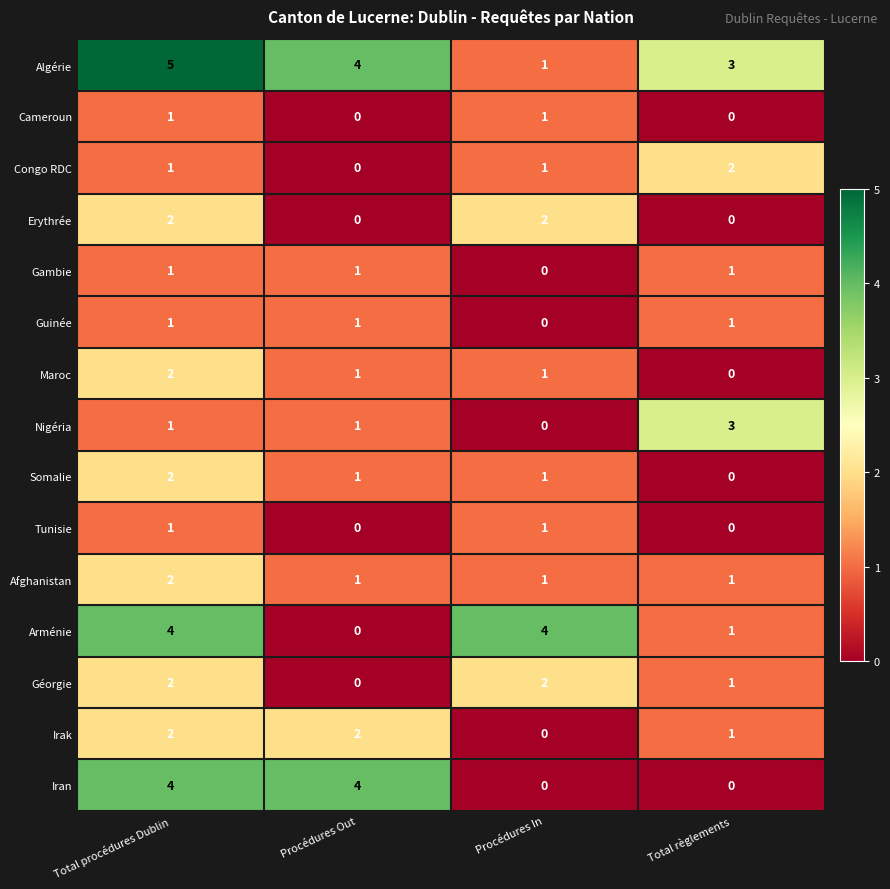

True or false: Cameroun has a value of 0 at Procédures Out.

True